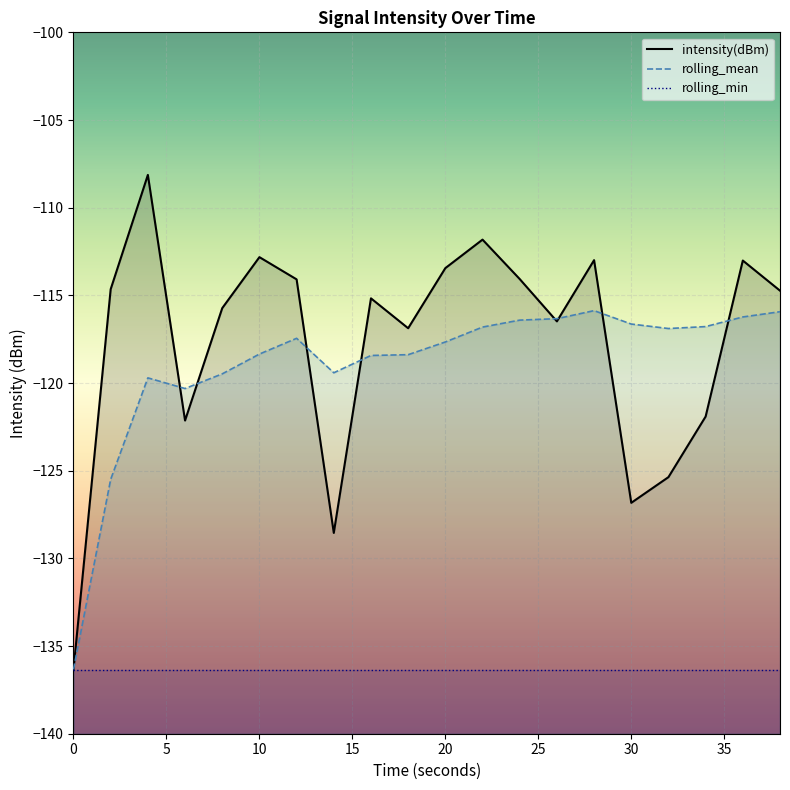

How many interior local valleys does the intensity(dBm) series have?

5